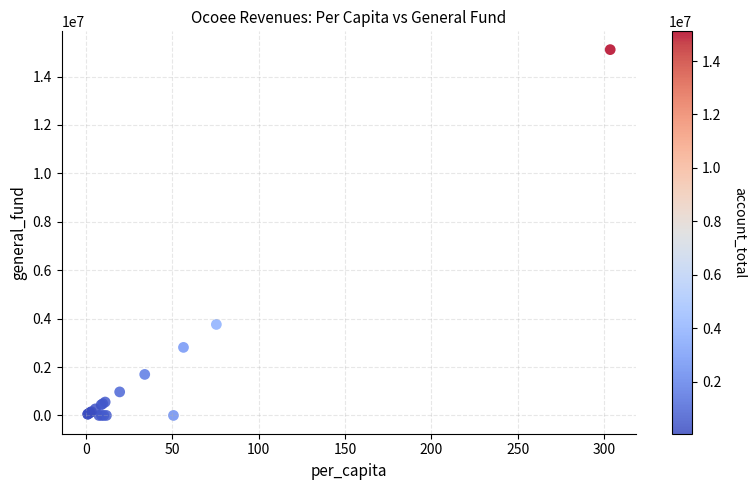

What Y value in the scatter plot is closest to 7556190?

3758878